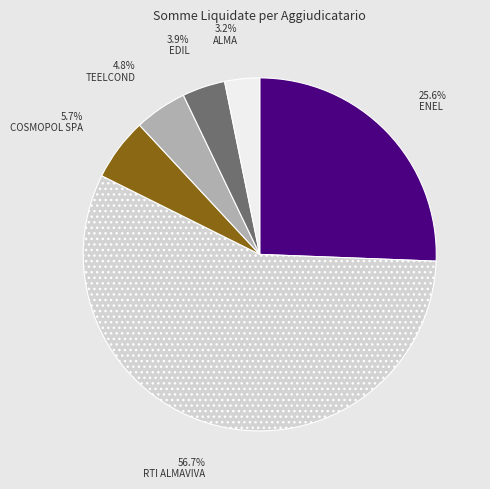

Does any single category account for the majority?

Yes